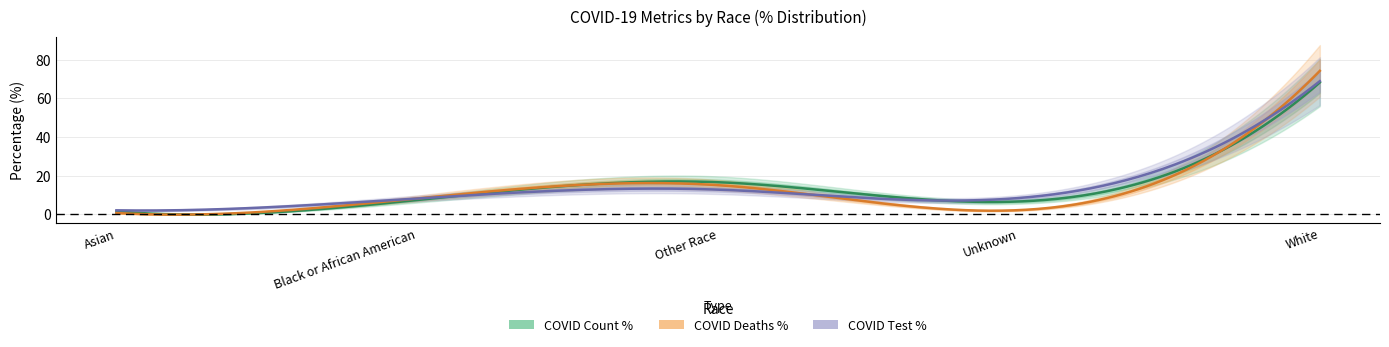

Is the value of COVID_DEATHS_PCT at Black or African American greater than the value of COVID_TEST_PCT at Other Race?

No